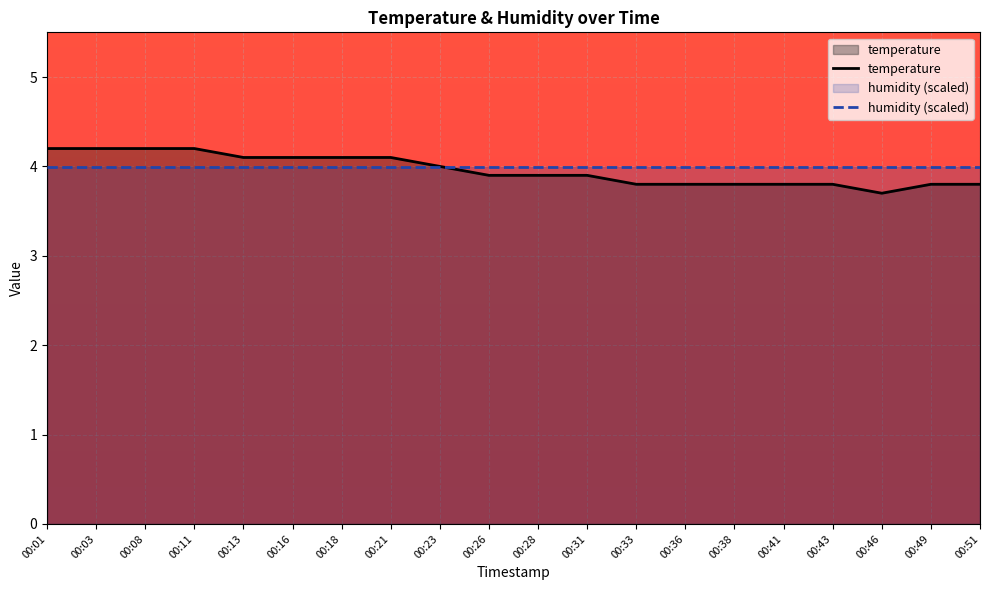

Which series has the largest range (max minus min)?

temperature